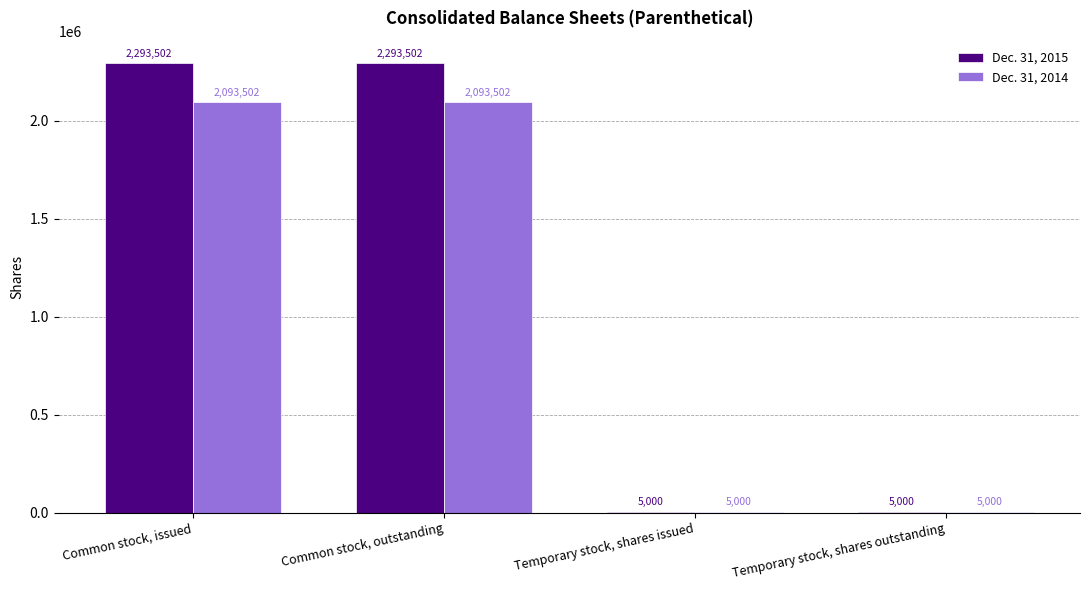

What is the difference between the Dec. 31, 2015 values at Temporary stock, shares issued and Common stock, outstanding?

2288502